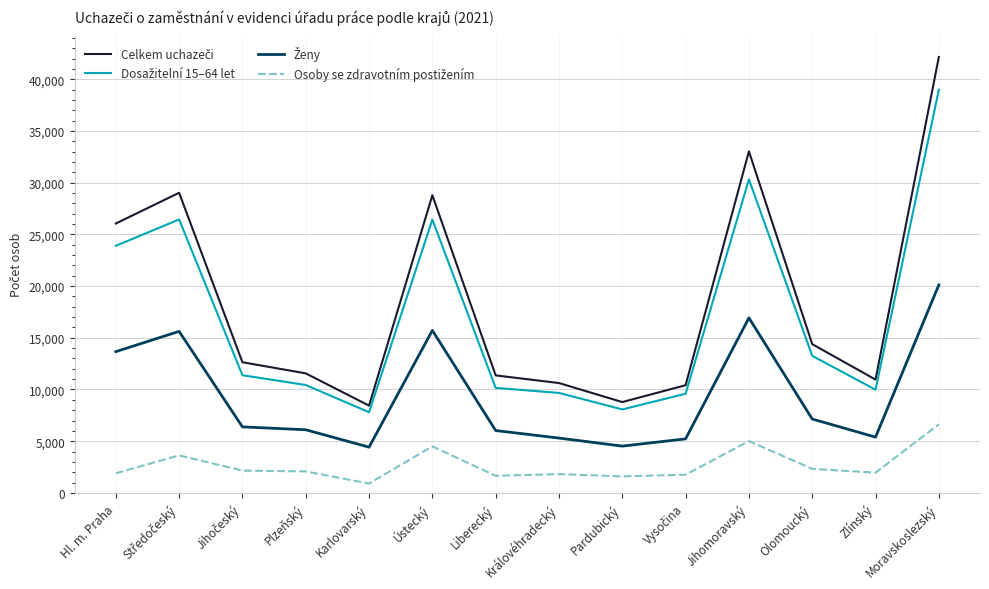

What is the difference between the highest and lowest values at Karlovarský?

7530